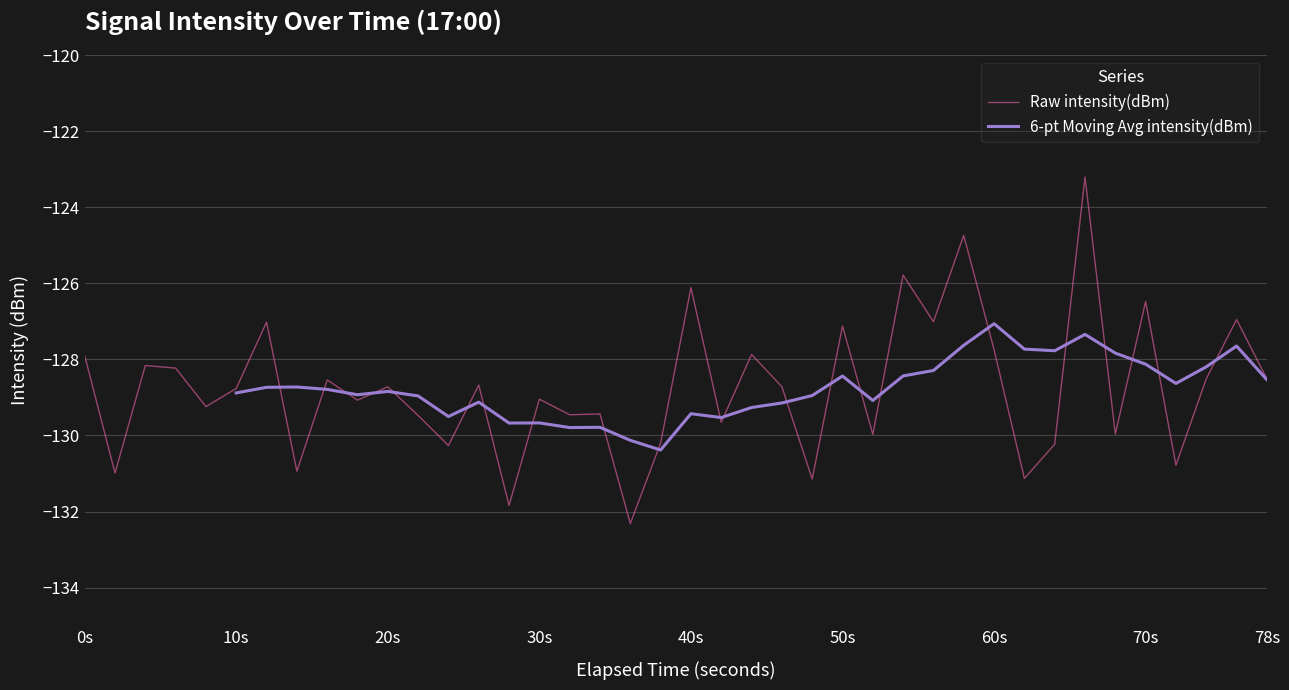

What is the lowest value of the Raw intensity(dBm) series?

-132.3